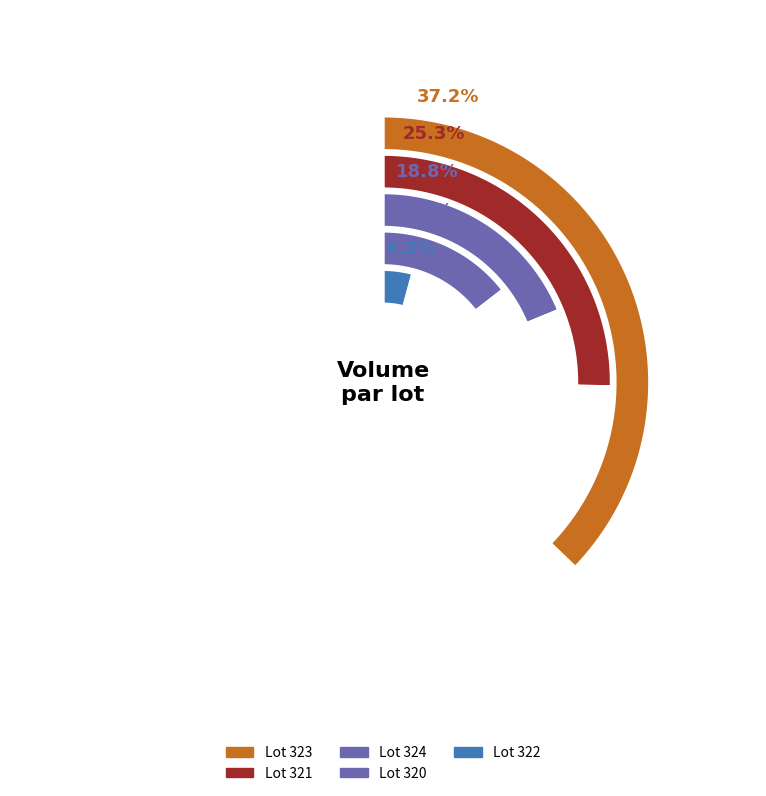

The Lot 324 slice represents 26% of the pie. True or false?

False